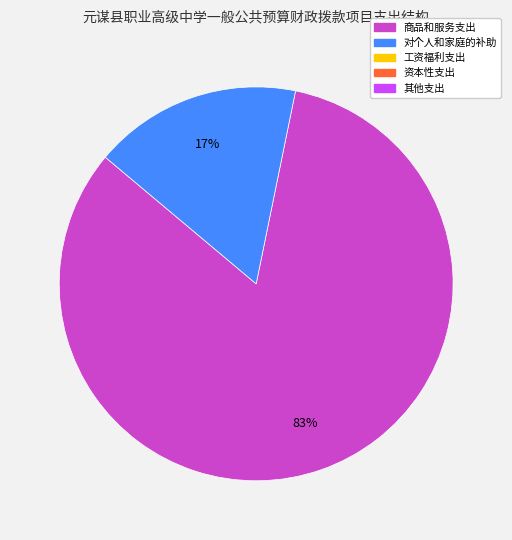

To the nearest percent, what is the average slice percentage?

50%